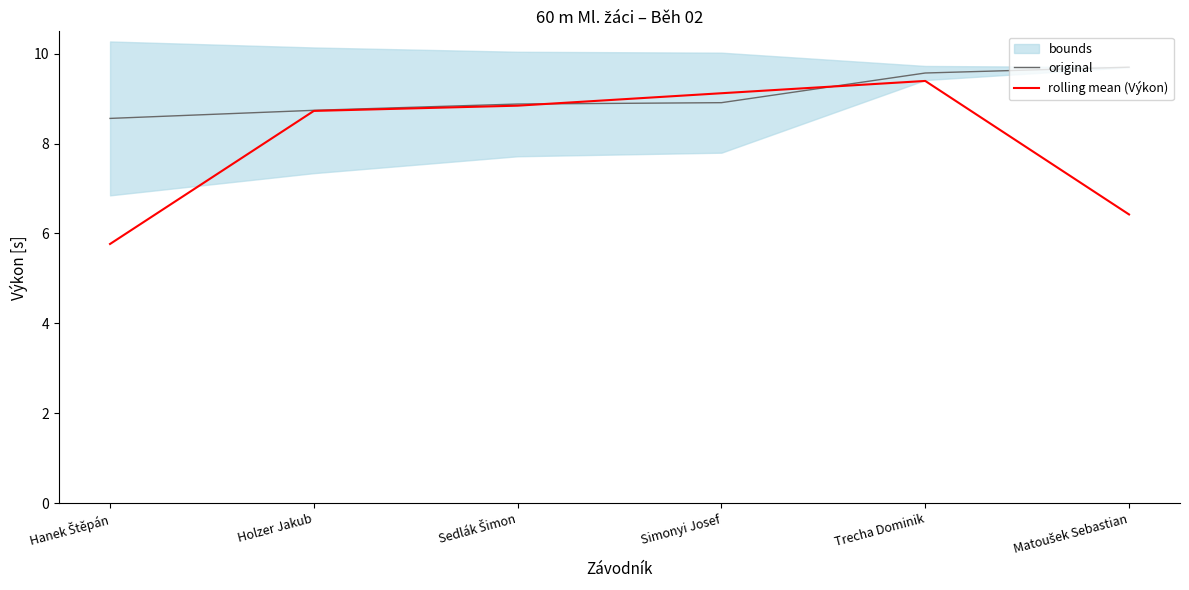

True or false: rolling mean (Výkon) has more than 1 interior local peaks.

False